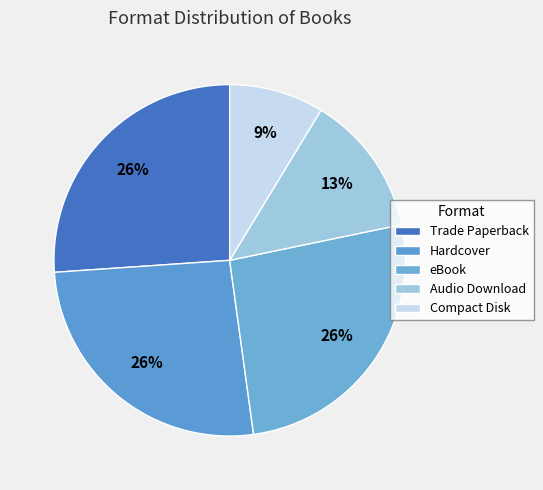

To the nearest percent, what is the average slice percentage?

20%